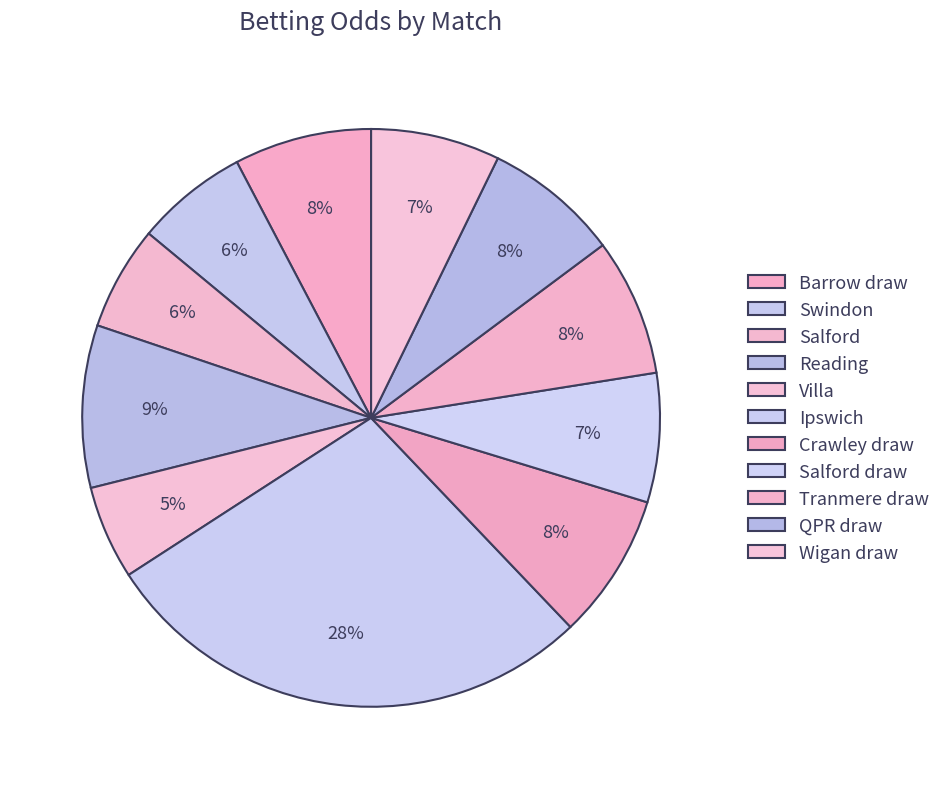

Between Salford draw and Barrow draw, which is larger?

Barrow draw